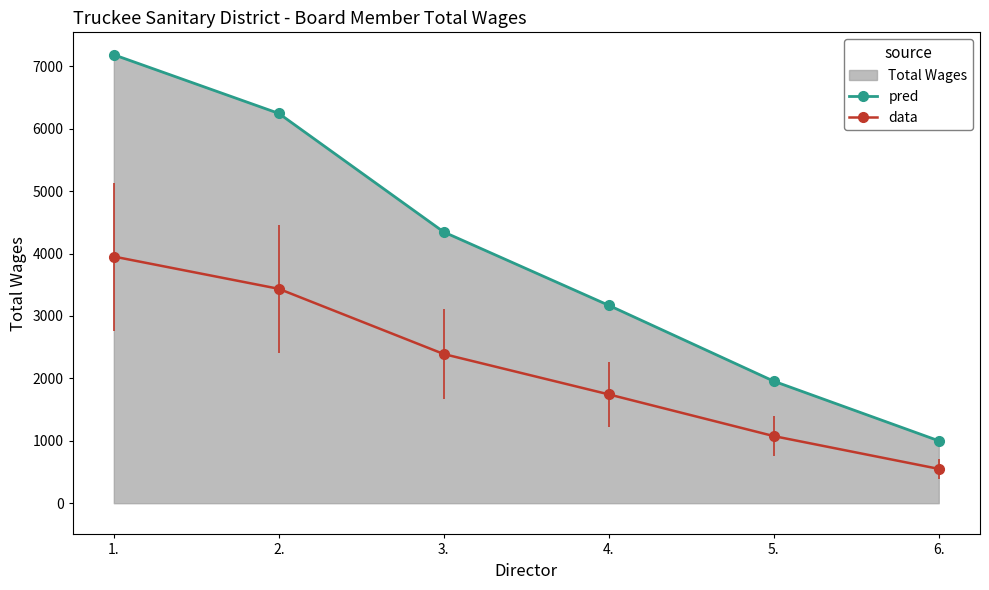

Is it true that data equals 2389.8 at 3.?

True